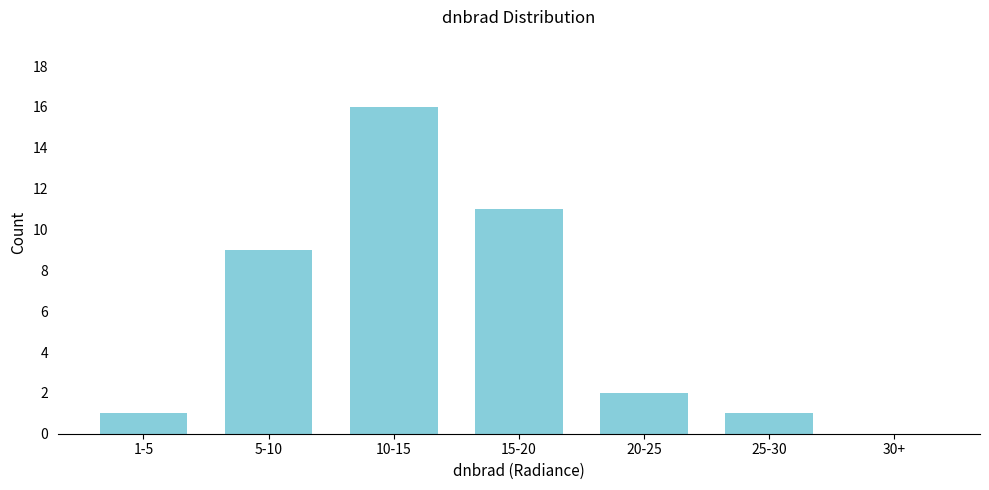

Reading left to right, list all the values displayed in this chart.

1-5=1	5-10=9	10-15=16	15-20=11	20-25=2	25-30=1	30+=0